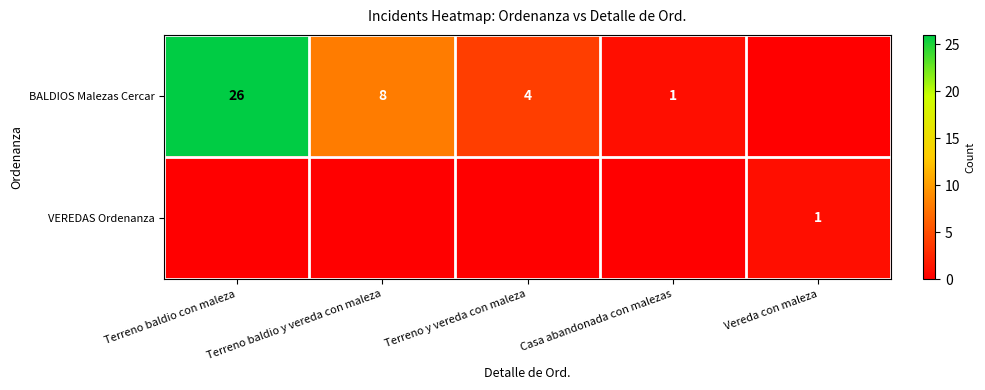

What is the total value across all series at Vereda con maleza?

1